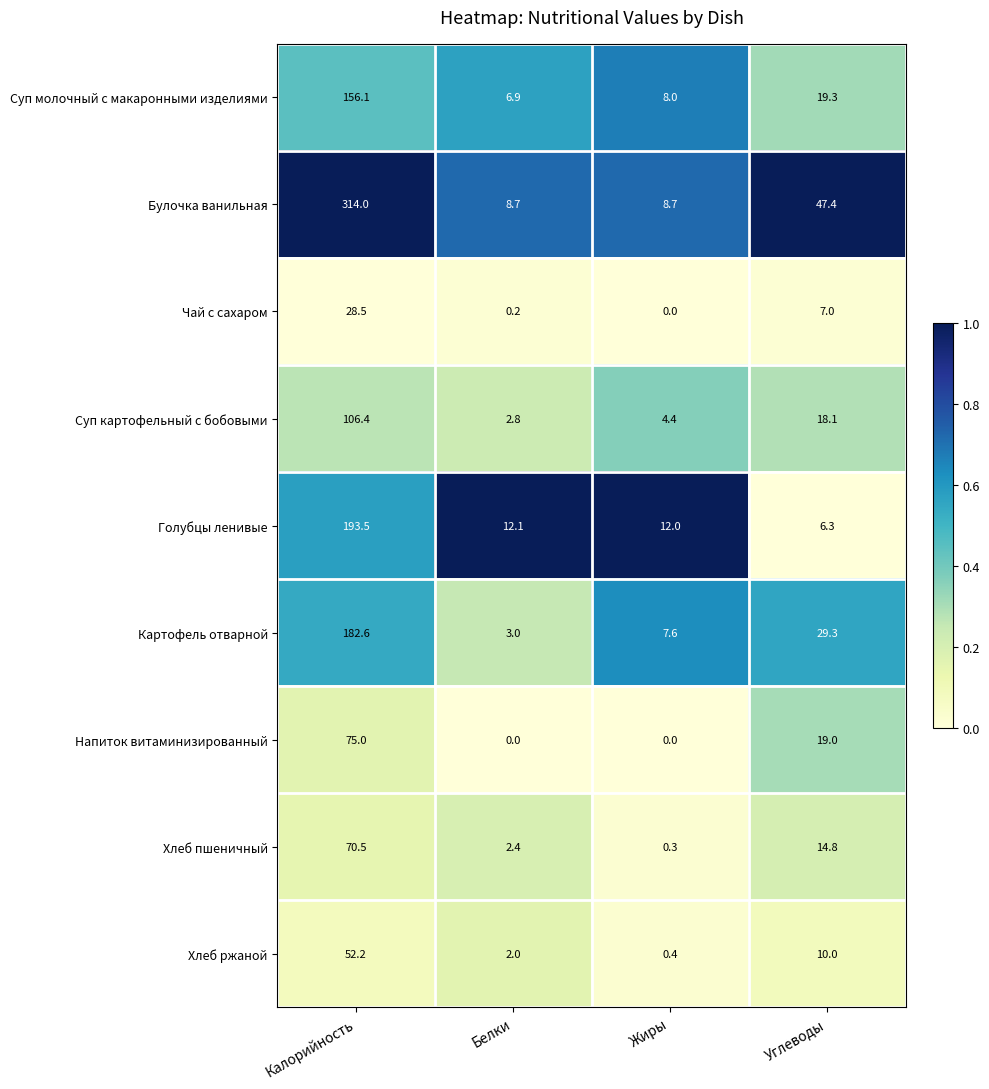

How many distinct data groups are displayed?

9